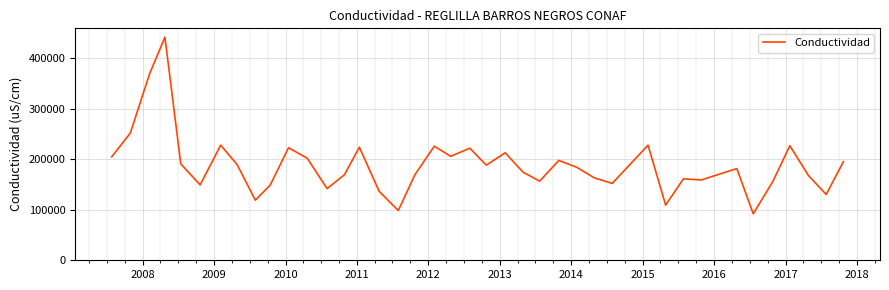

Is this an area chart (filled region under the line)?

No